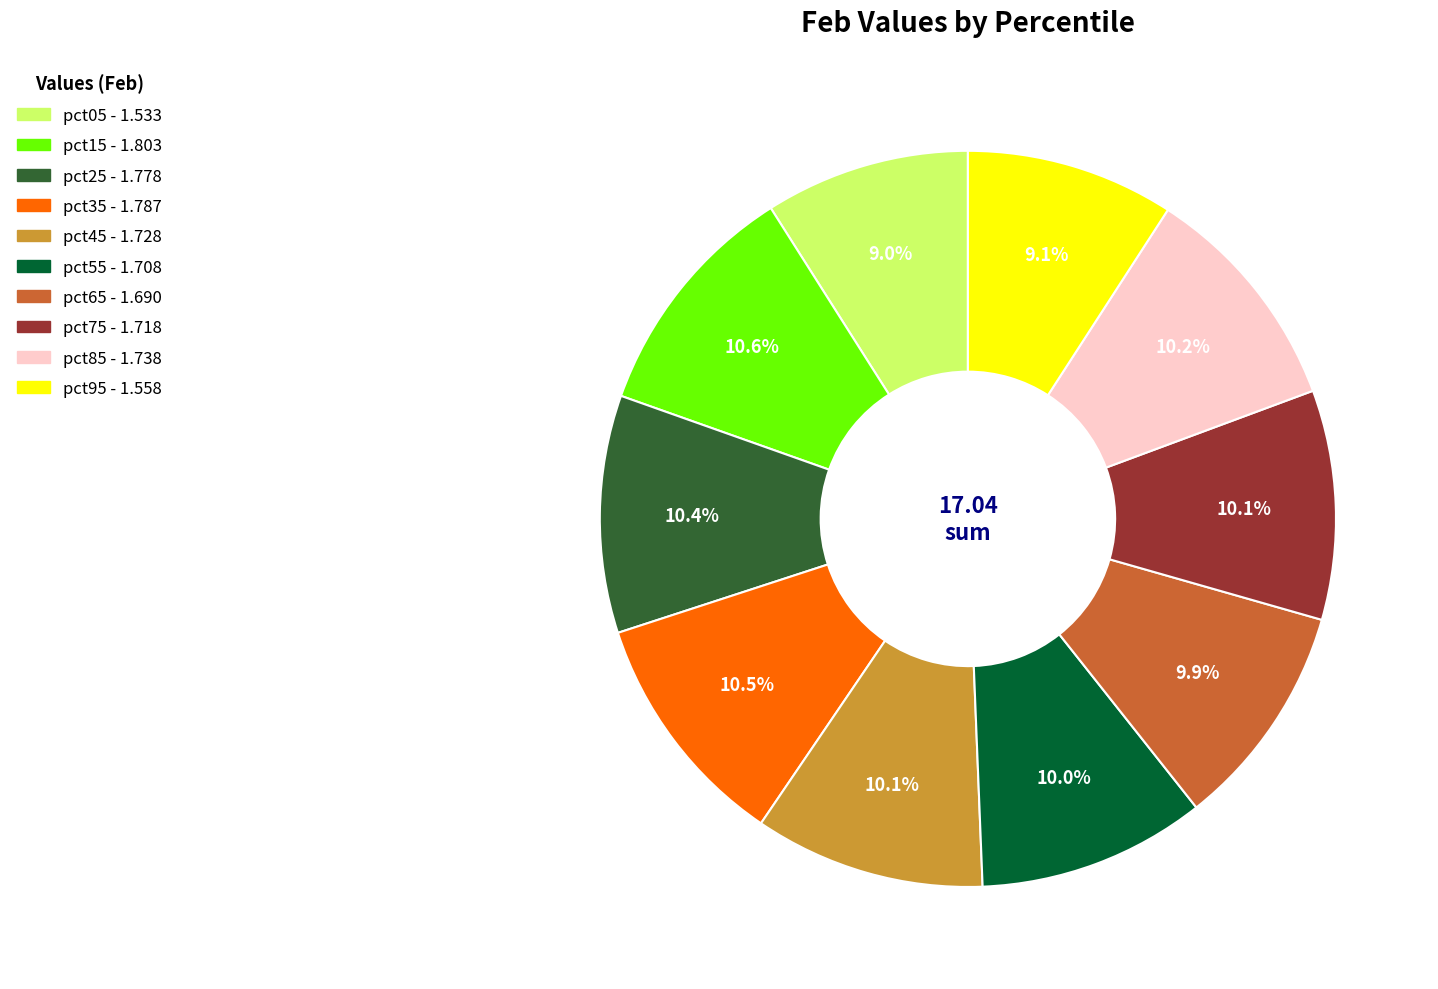

Is pct15 the majority of the pie?

No